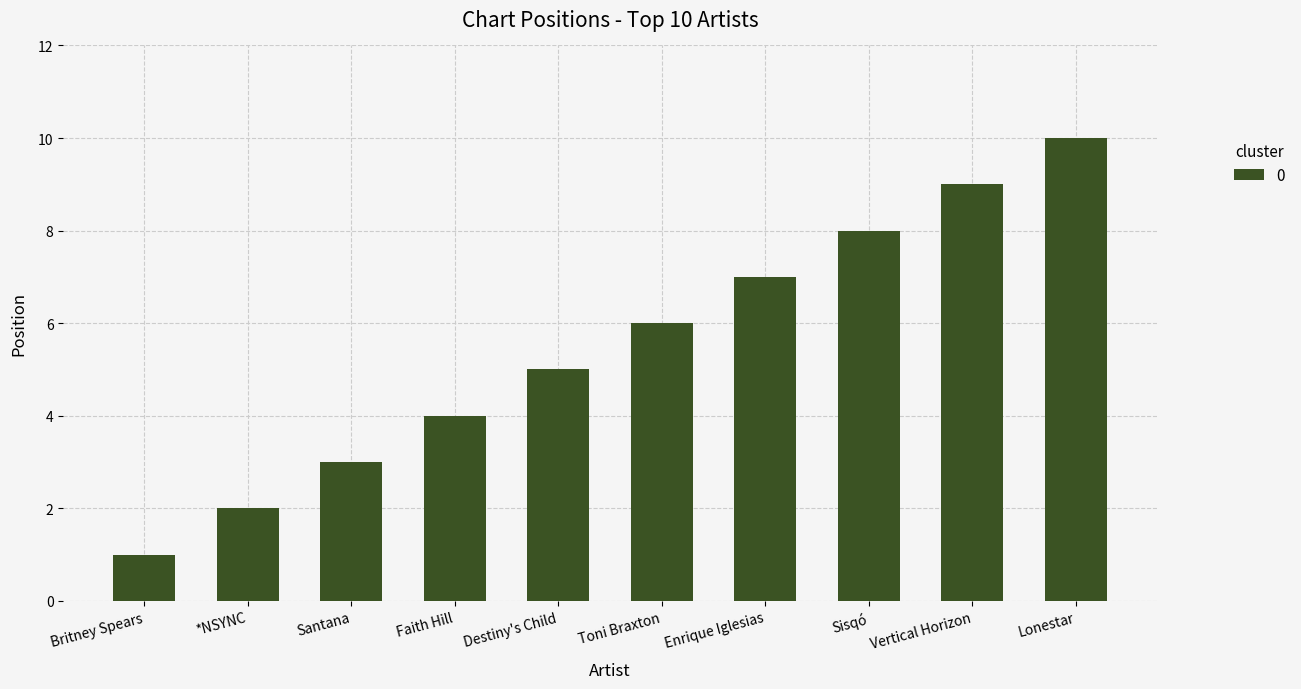

Read the value at Santana.

3